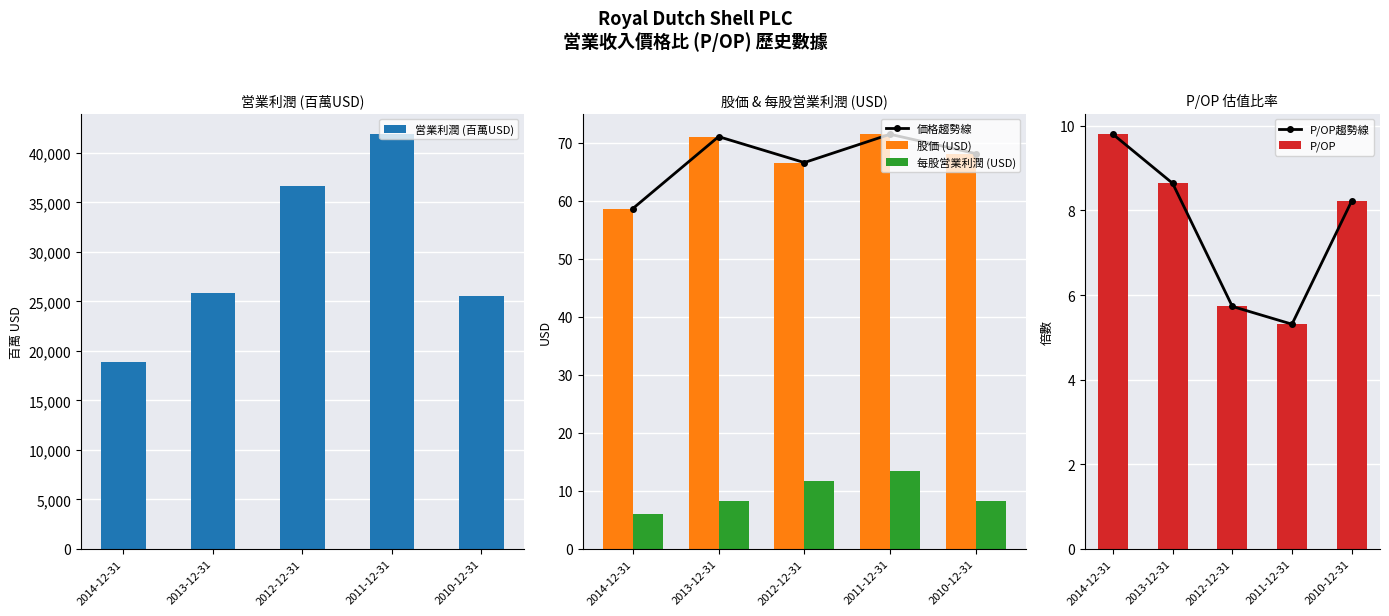

List the labels in order of 営業利潤 (百萬USD) value, smallest first.

2014-12-31, 2010-12-31, 2013-12-31, 2012-12-31, 2011-12-31